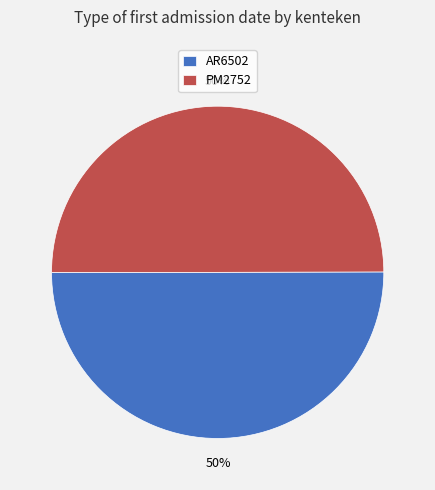

Approximately how many times larger is the value at AR6502 compared to PM2752?

1.0